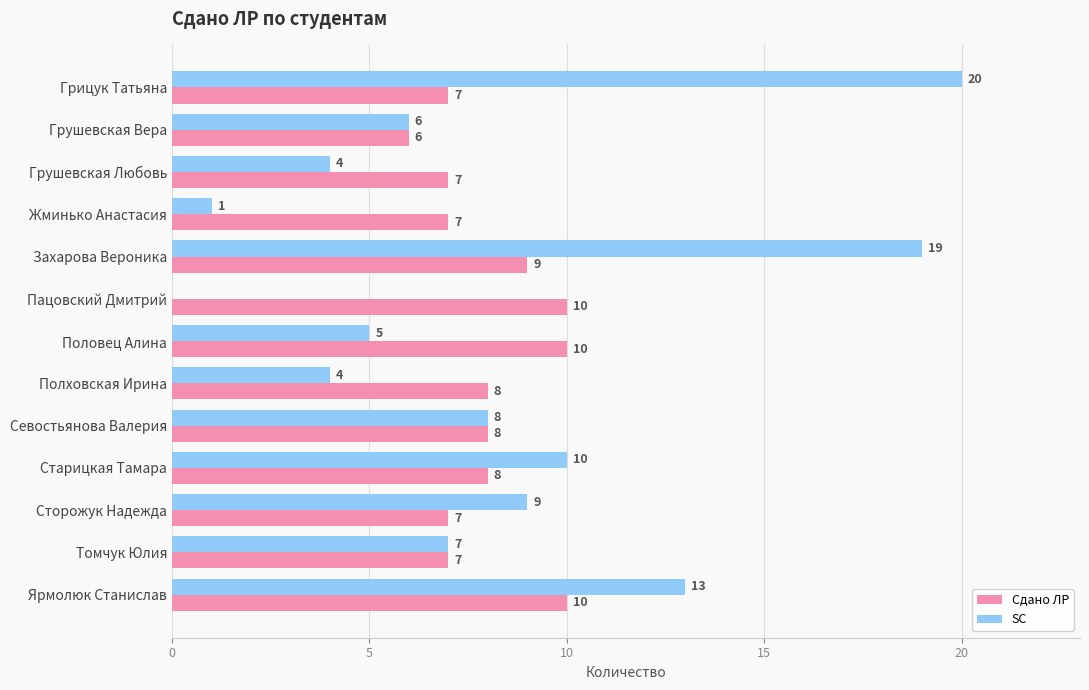

Between Жминько Анастасия and Пацовский Дмитрий, which series saw the biggest shift?

Сдано ЛР